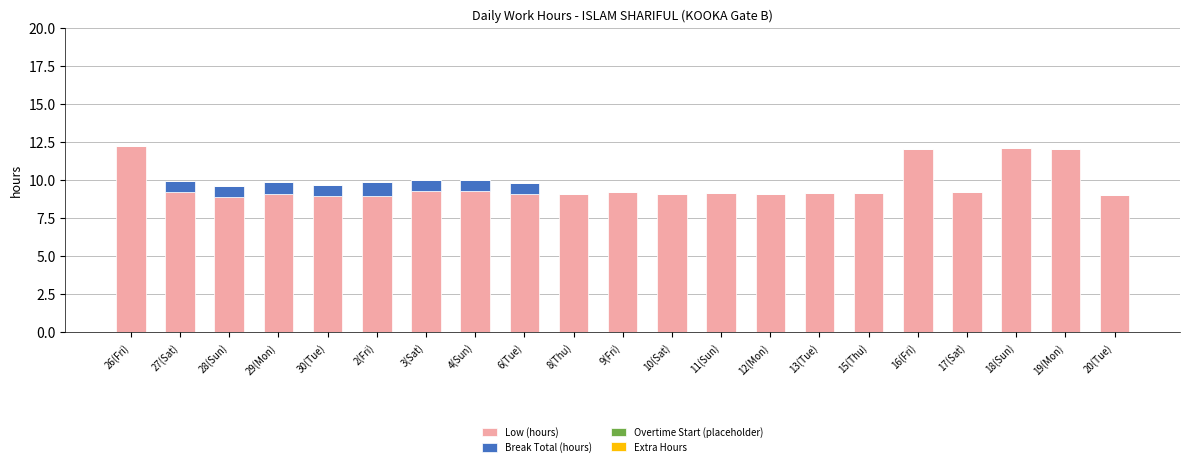

What is the sum of the Low (hours) values at 8(Thu) and 6(Tue)?

18.2